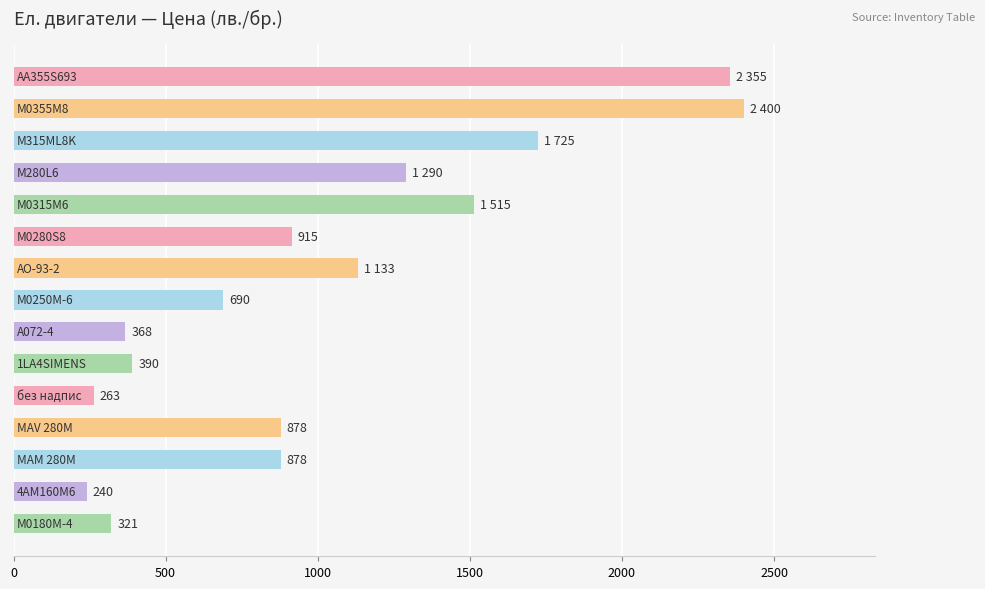

What is the difference between the maximum and minimum values?

2160